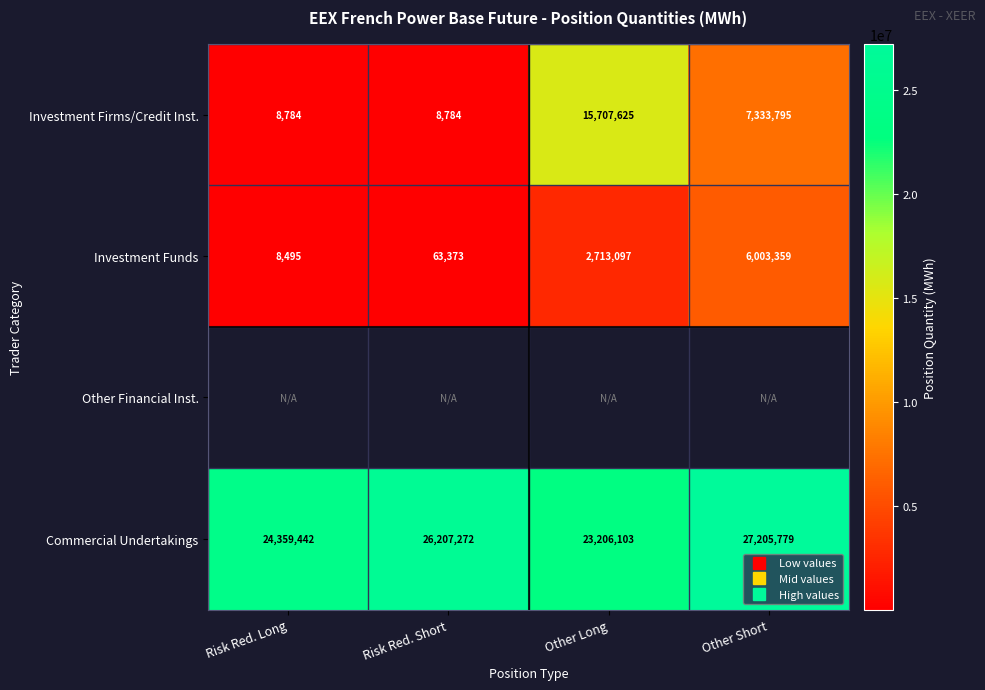

At which category does the chart reach its minimum across all series?

Risk Red. Long